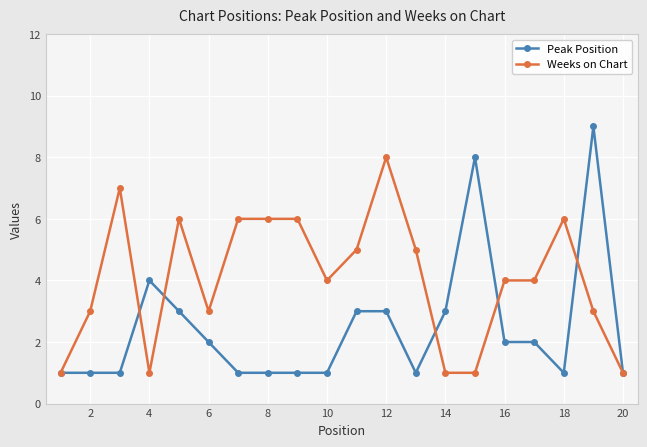

Which series has the widest spread of values?

Peak Position